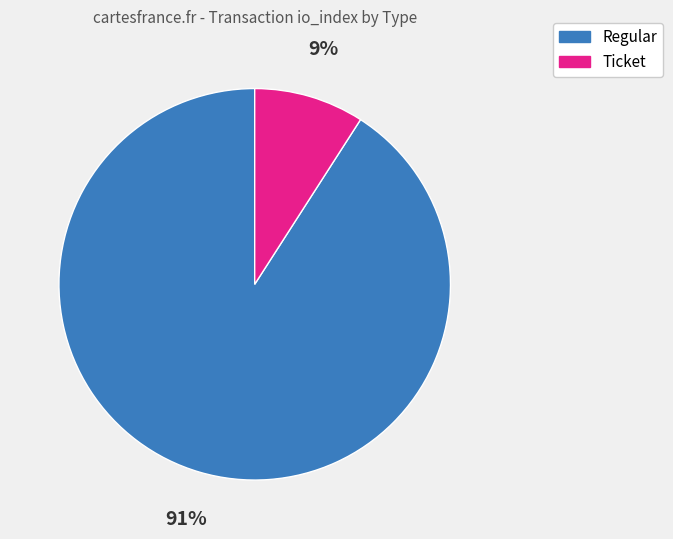

To the nearest percent, what is the difference between the largest and smallest slice percentages?

82%